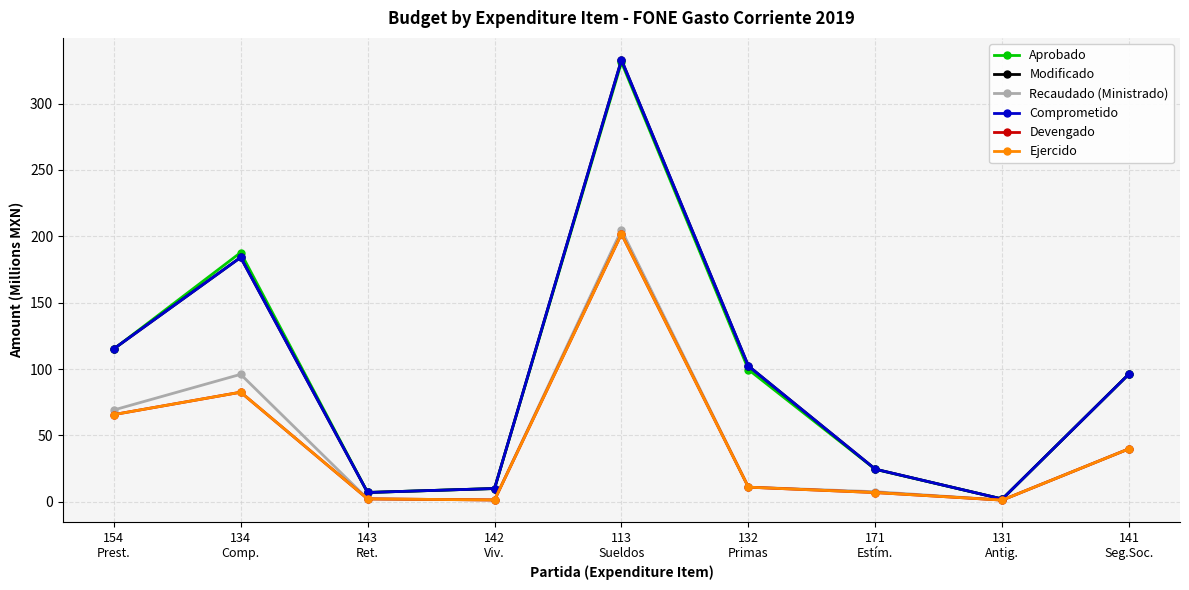

Is this an area chart (filled region under the line)?

No